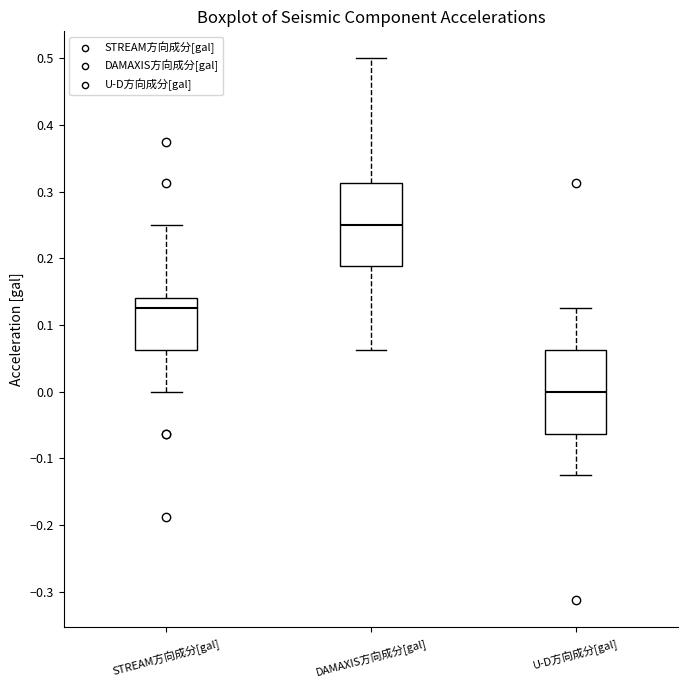

Which box's median line is the highest?

DAMAXIS方向成分[gal]